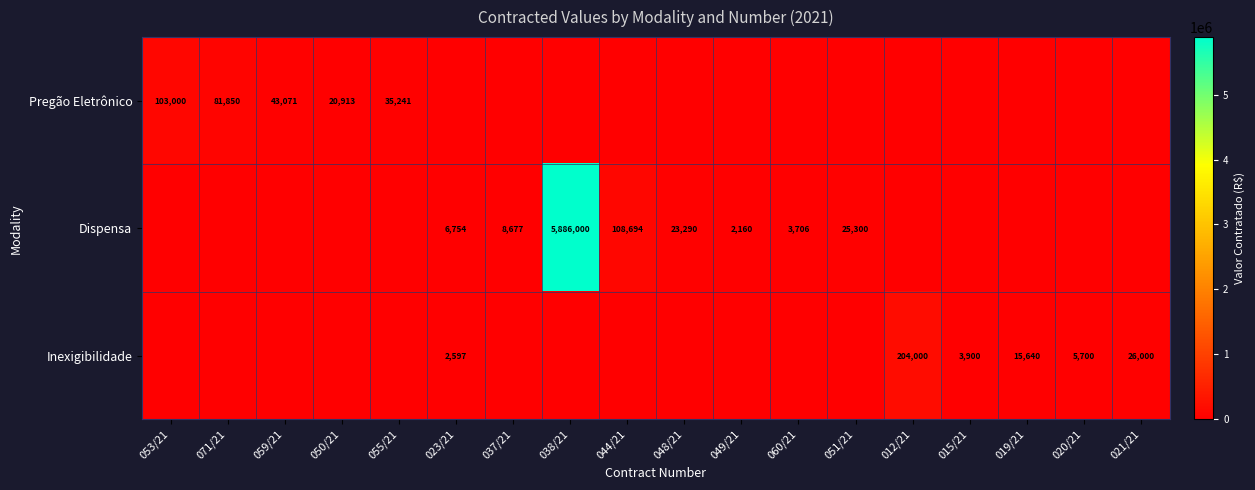

How many data points does each series have?

18